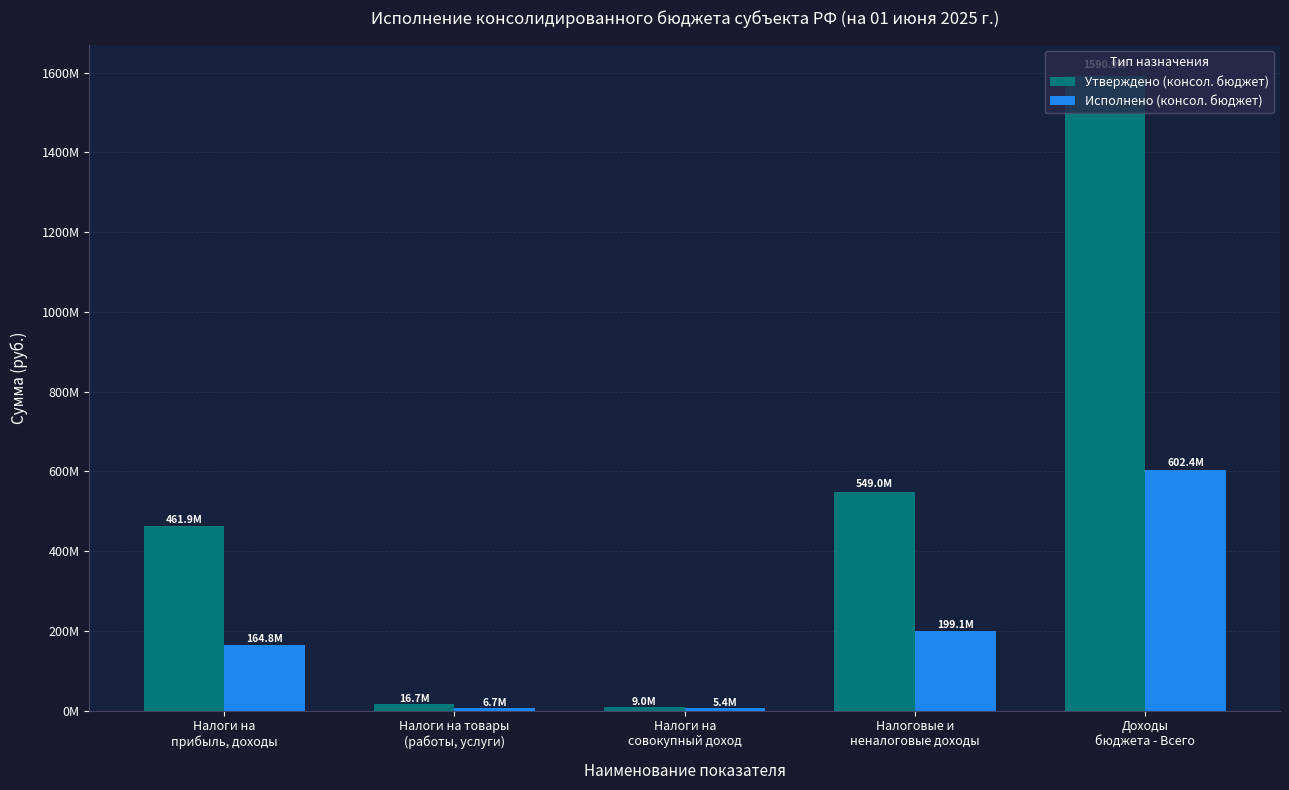

Rank the series by their maximum value, from lowest to highest.

Исполнено (консол. бюджет), Утверждено (консол. бюджет)